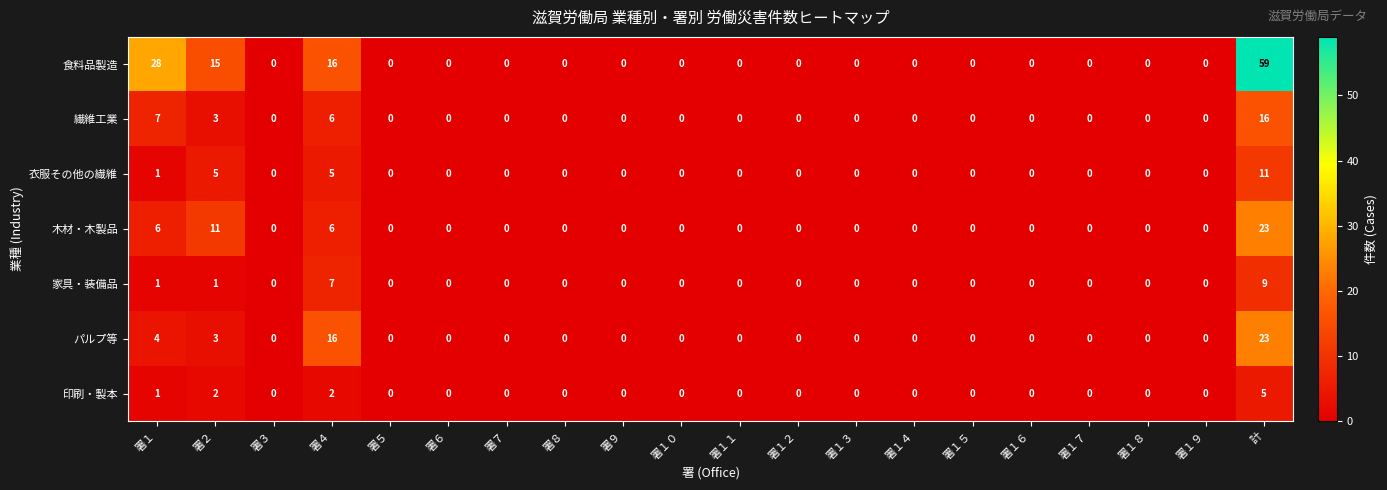

What is the sum of all パルプ等 values?

46